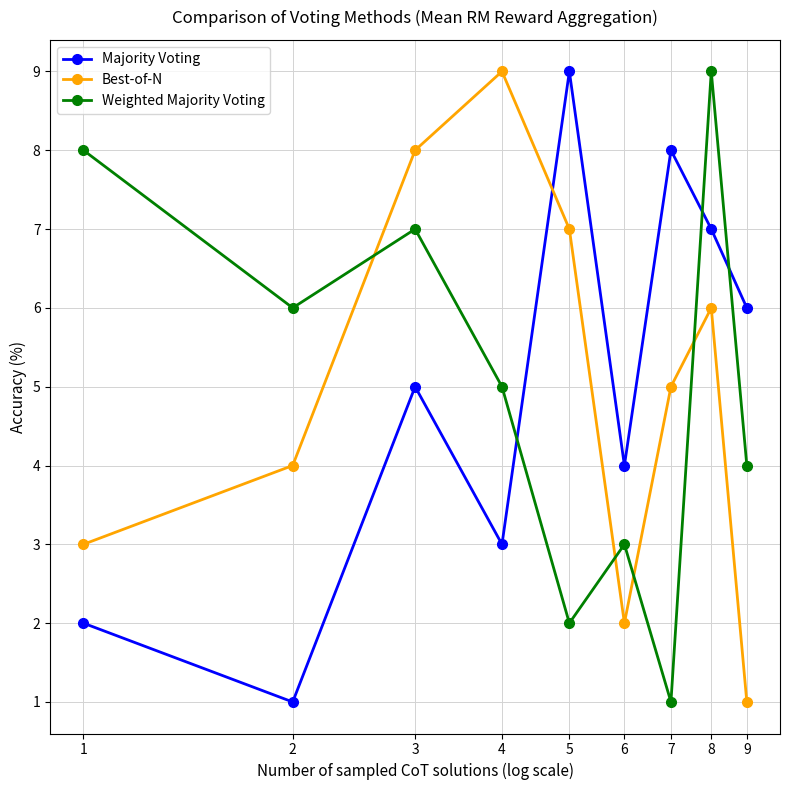

Which series ends up on top after the final intersection of Best-of-N and Majority Voting?

Majority Voting